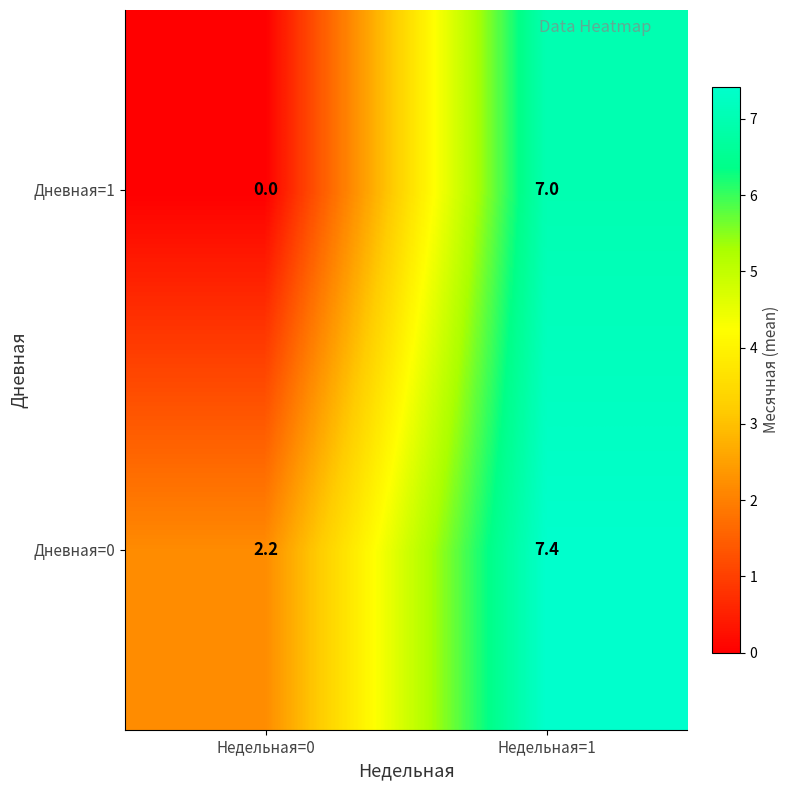

What is the average value of the Дневная=1 series?

3.5